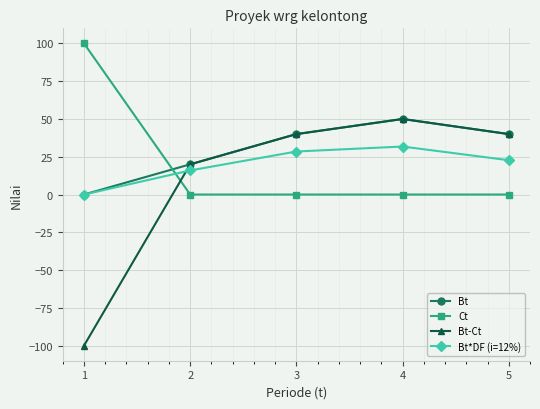

What is the difference between the Bt values at 3 and 1?

40.0